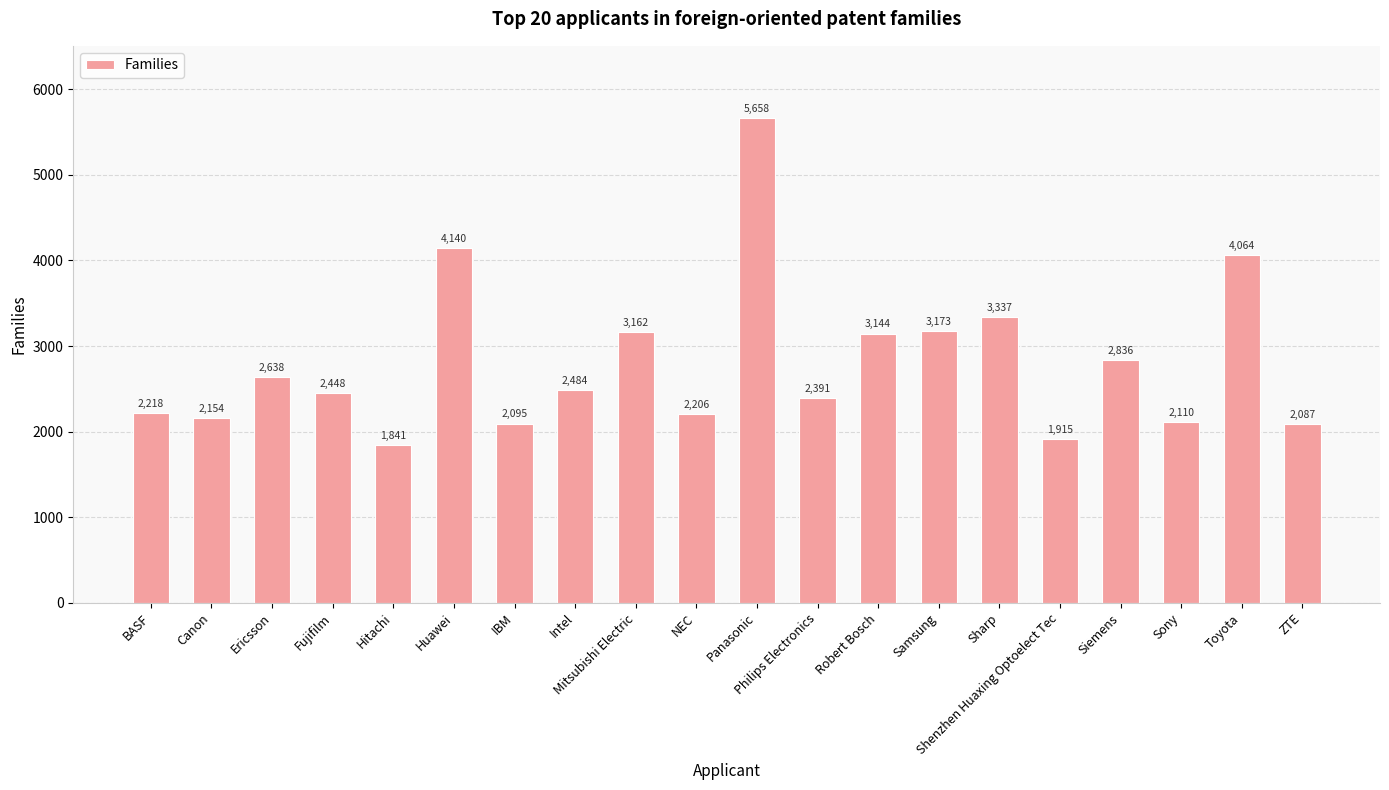

List the labels in order of value, largest first.

Panasonic, Huawei, Toyota, Sharp, Samsung, Mitsubishi Electric, Robert Bosch, Siemens, Ericsson, Intel, Fujifilm, Philips Electronics, BASF, NEC, Canon, Sony, IBM, ZTE, Shenzhen Huaxing Optoelect Tec, Hitachi